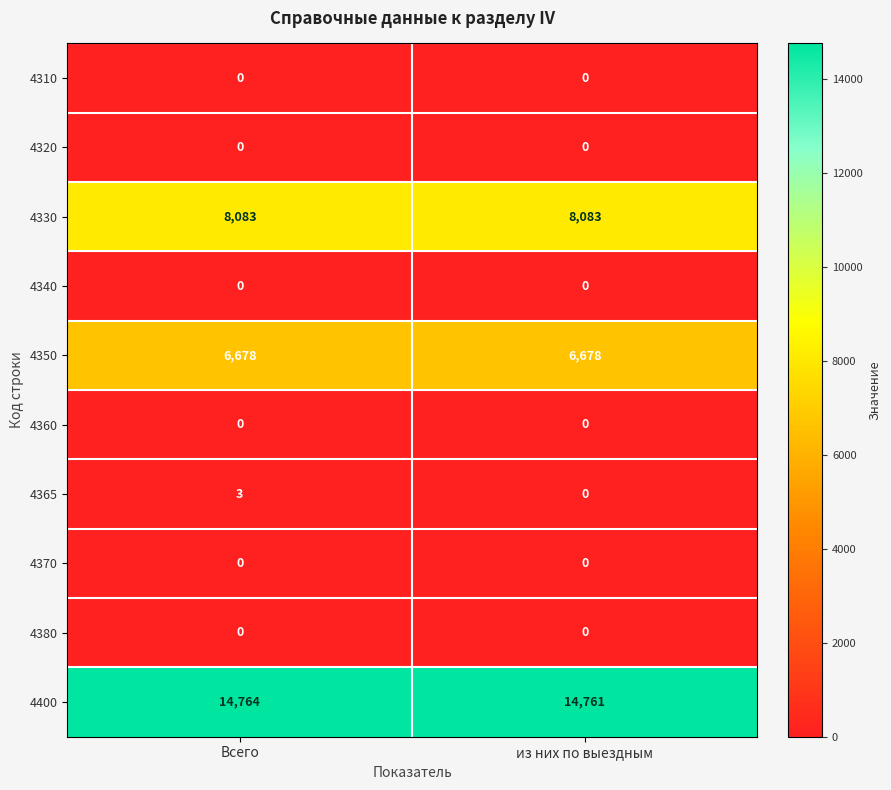

List the labels in order of 4400 value, smallest first.

из них по выездным, Всего